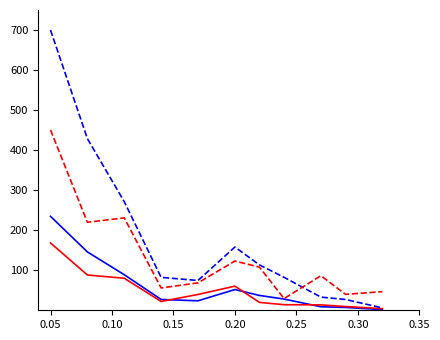

What is the maximum value shown in the chart?

700.0